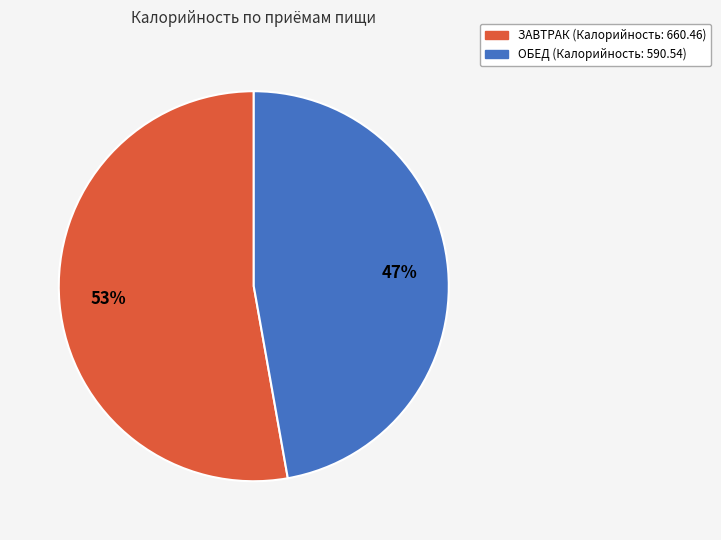

Is ЗАВТРАК the majority of the pie?

Yes